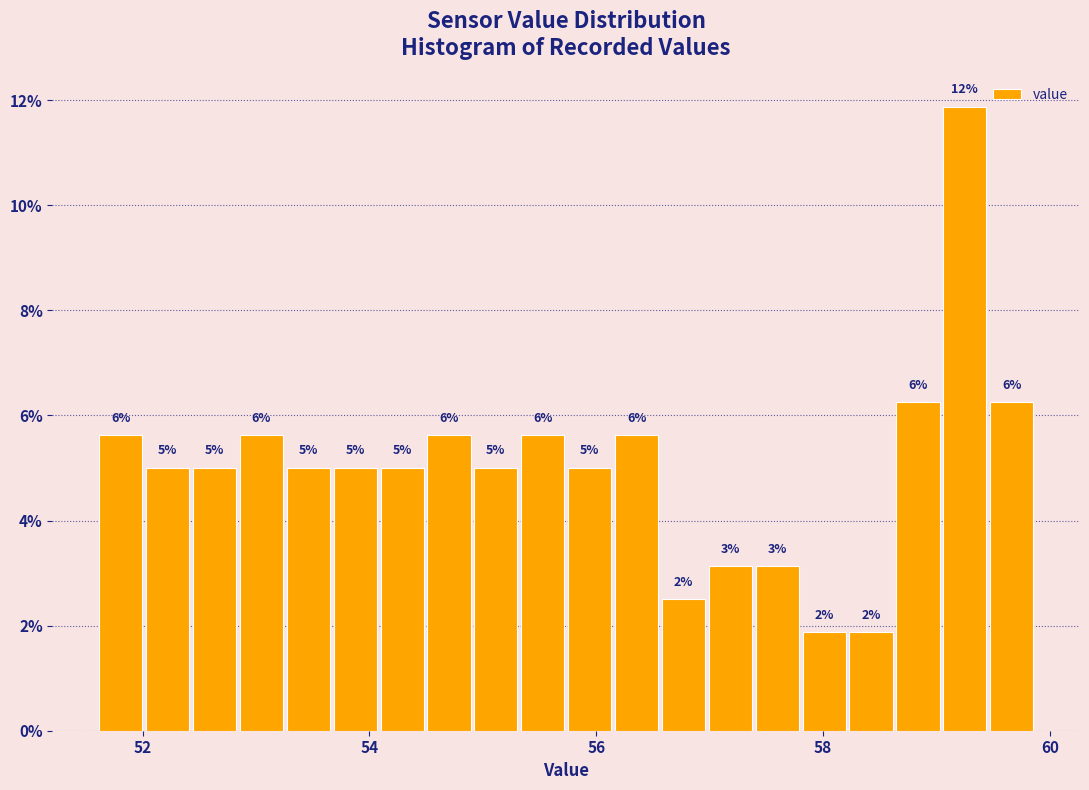

Around what value on the x-axis is the tallest bar? Give the approximate position of its centre, as read against the axis.

59.2